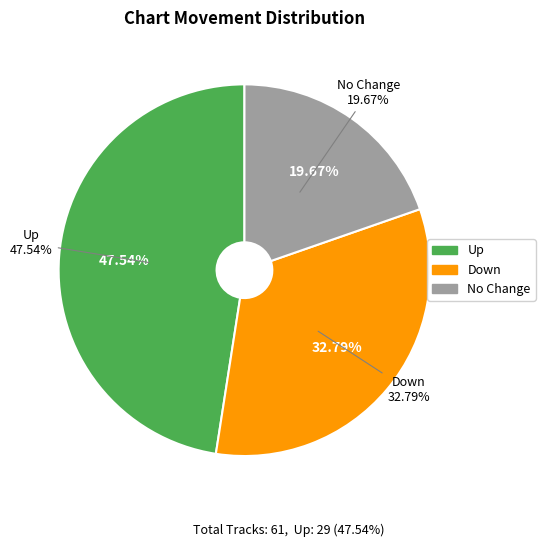

How many segments does this pie chart have?

3